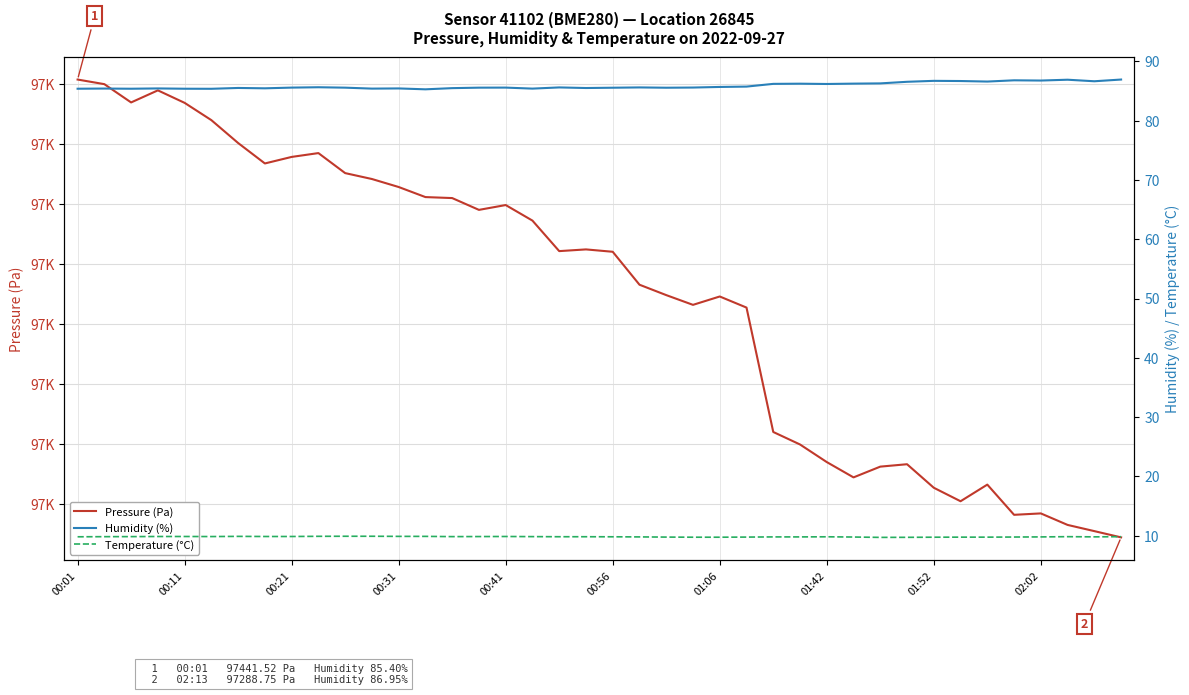

At which category is the sum across all series the highest?

00:01